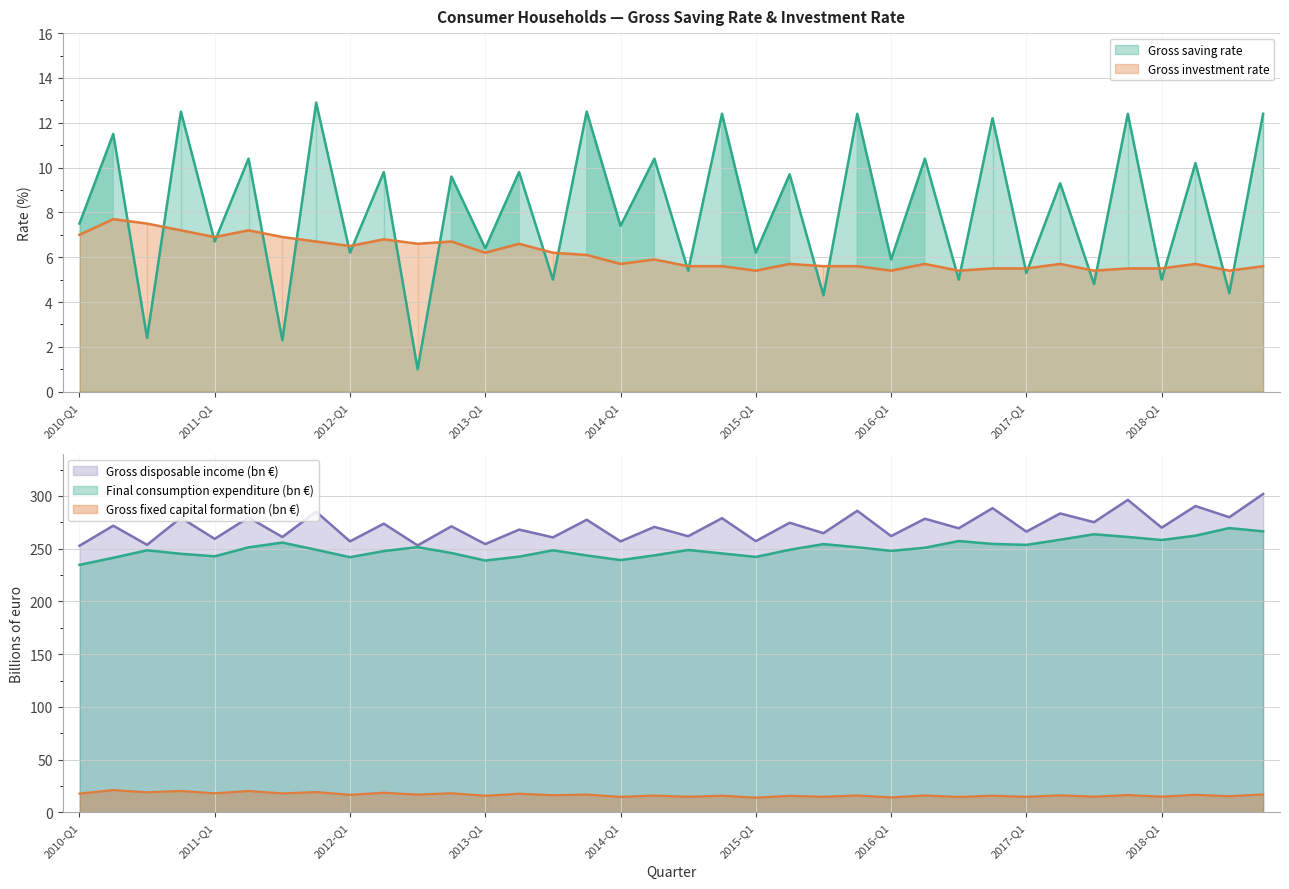

Where is the first local minimum for Gross investment rate?

2011-Q1